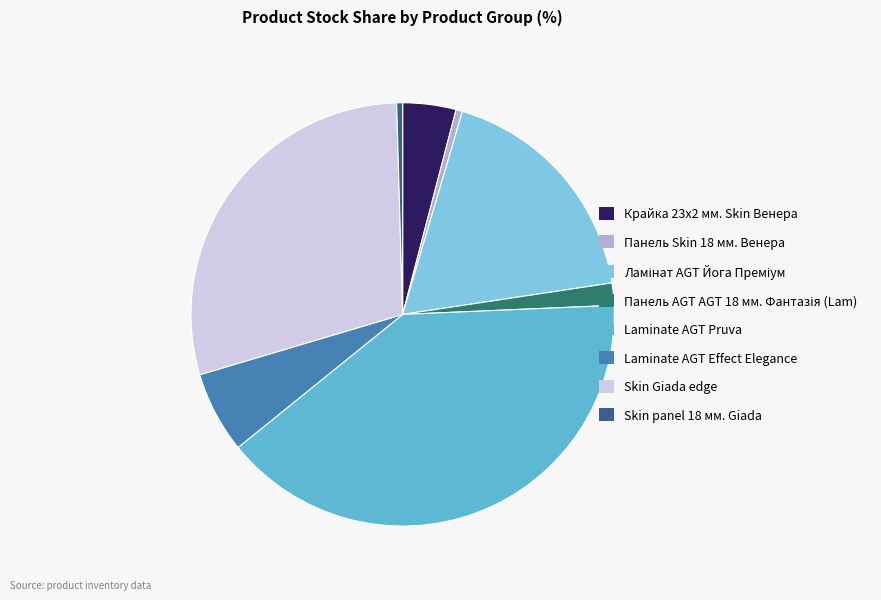

To the nearest percent, what percentage of the pie is Крайка 23x2 мм. Skin Венера?

4%